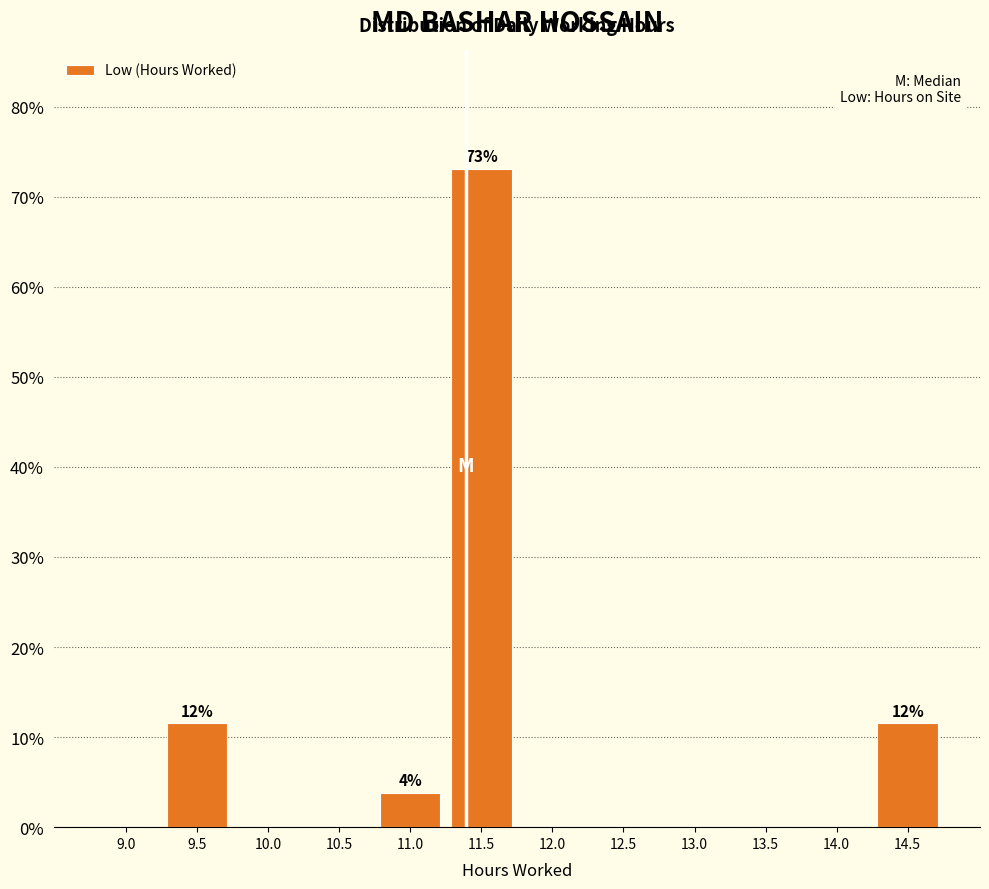

Reading left to right, what are all the values shown in this chart?

9.0=0.0	9.5=11.5	10.0=0.0	10.5=0.0	11.0=3.8	11.5=73.1	12.0=0.0	12.5=0.0	13.0=0.0	13.5=0.0	14.0=0.0	14.5=11.5